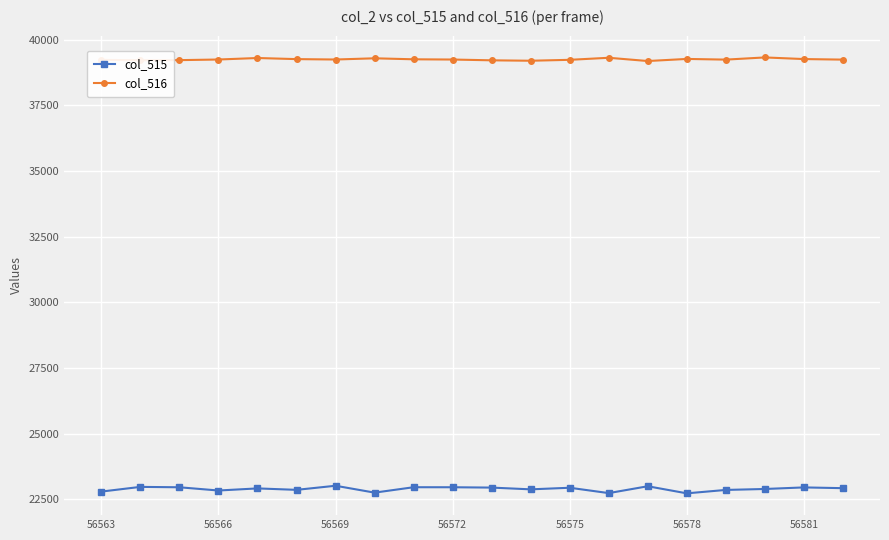

True or false: col_515 has more than 2 interior local peaks.

True